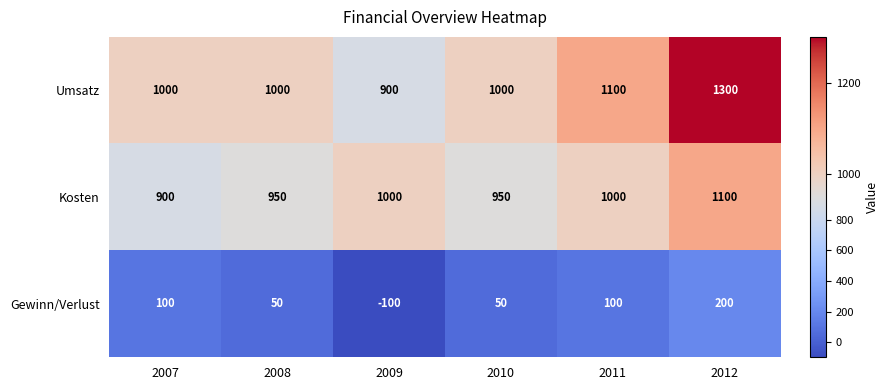

Count the Kosten values in the range 950 to 1000.

4